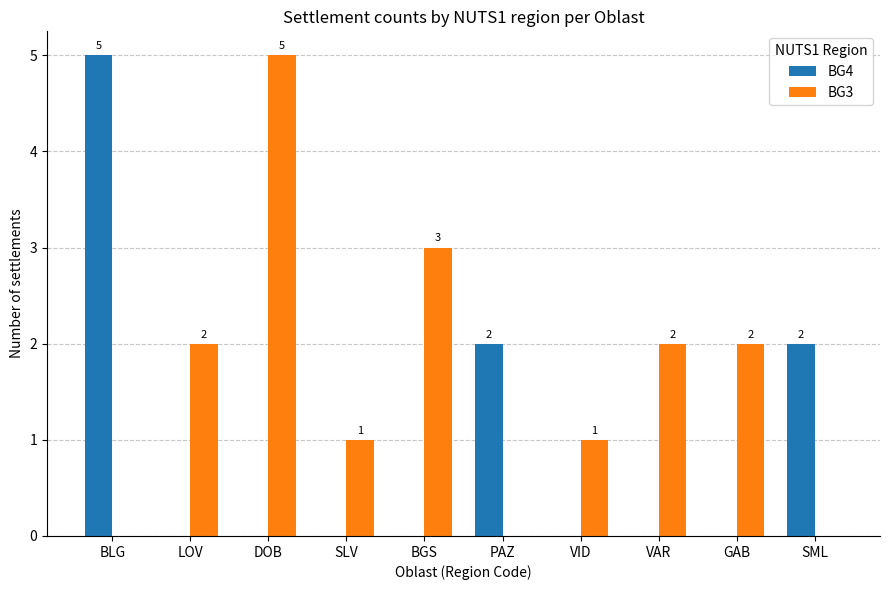

Are the bars grouped side by side (vs. stacked)?

Yes